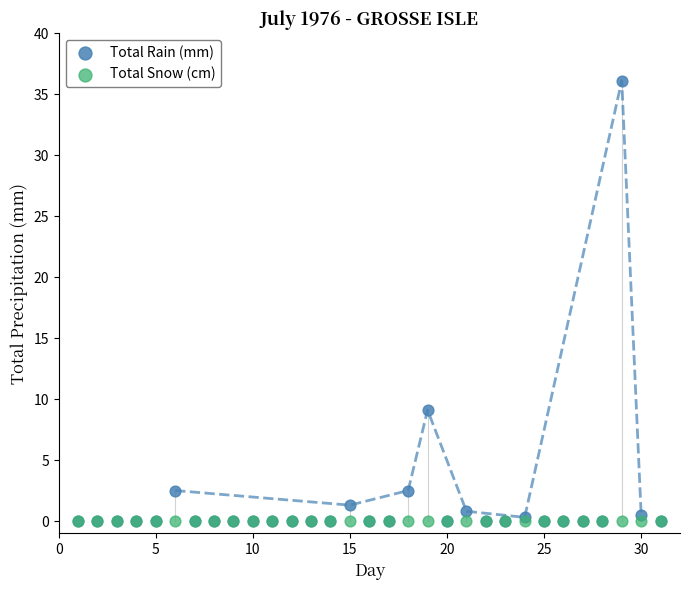

In the Total Rain (mm) series, what Y value is closest to 18?

9.1